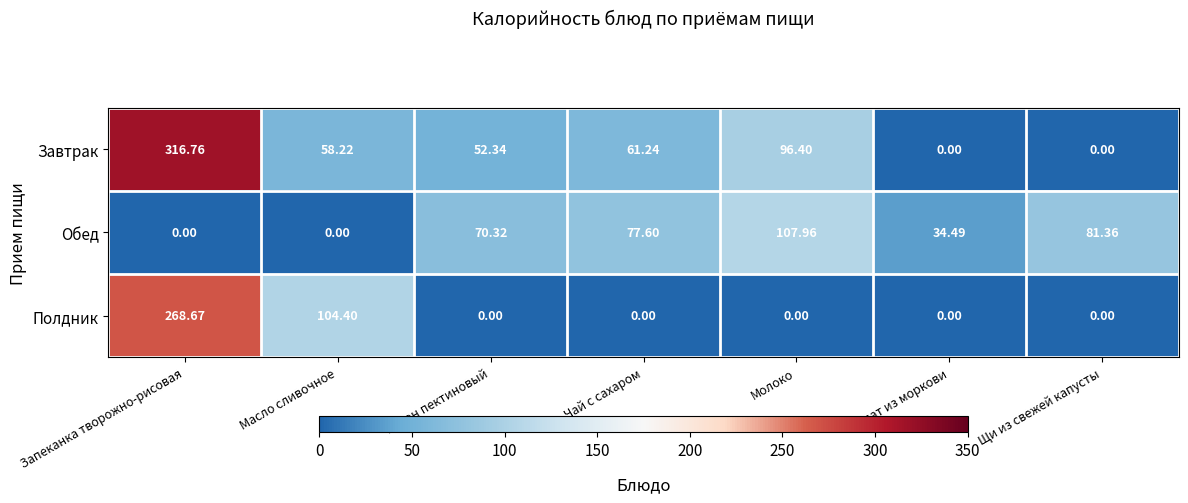

Is the value of Обед at Чай с сахаром greater than the value of Завтрак at Батон пектиновый?

Yes